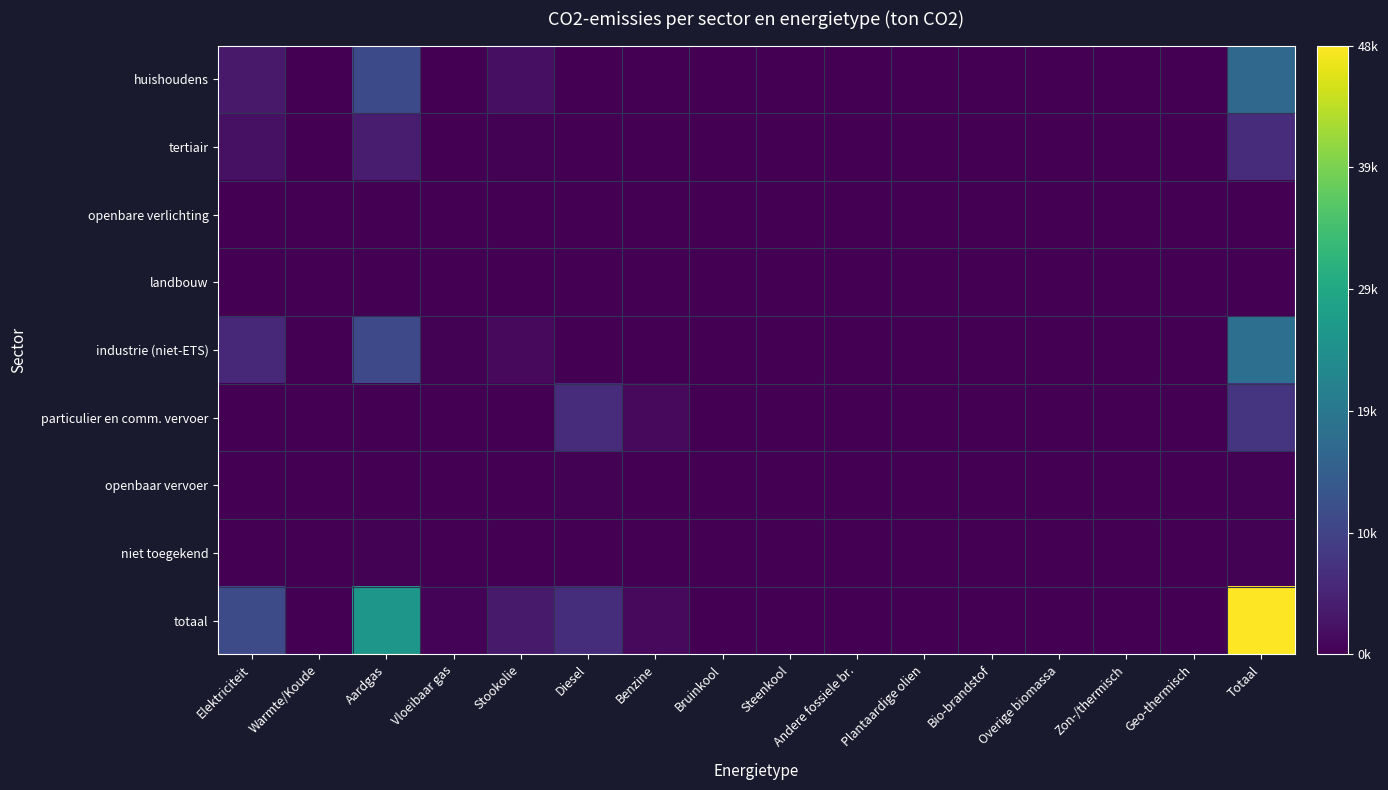

At how many categories does at least one series exceed 0?

8